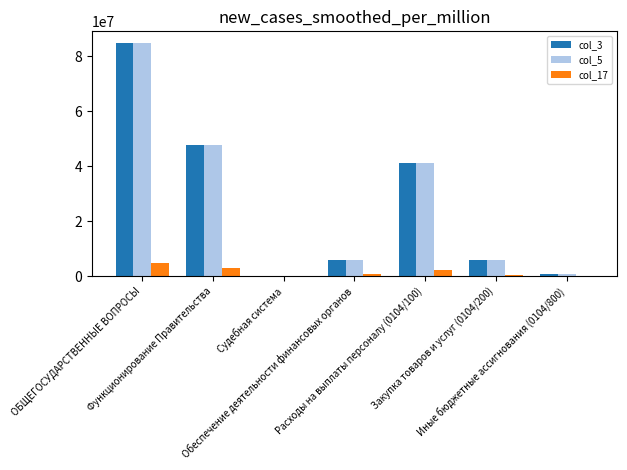

Where is col_5 nearest to the value 42427233?

Расходы на выплаты персоналу (0104/100)